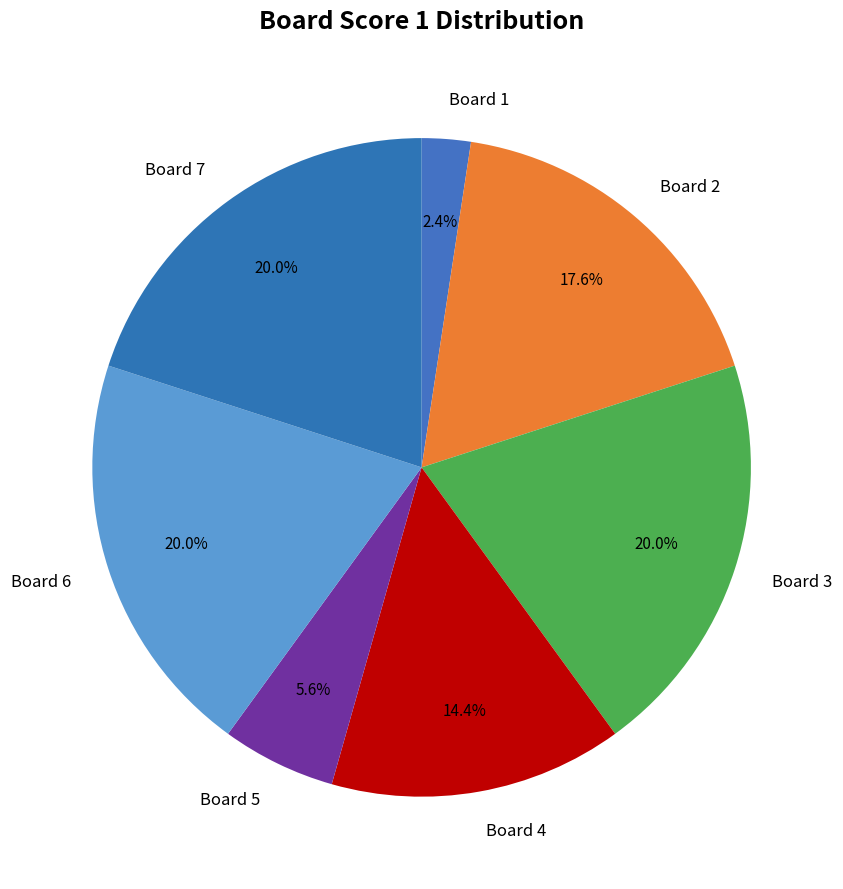

Does Board 5 account for over 50% of the chart?

No